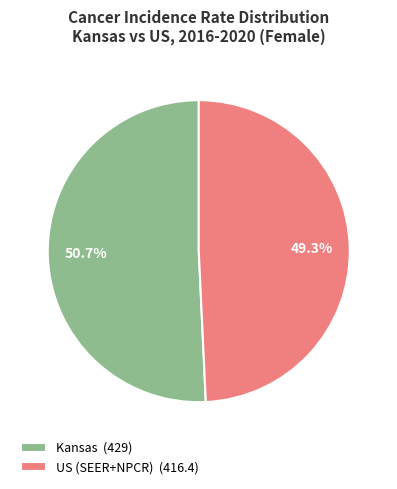

What is the smallest slice in the pie chart?

US (SEER+NPCR)